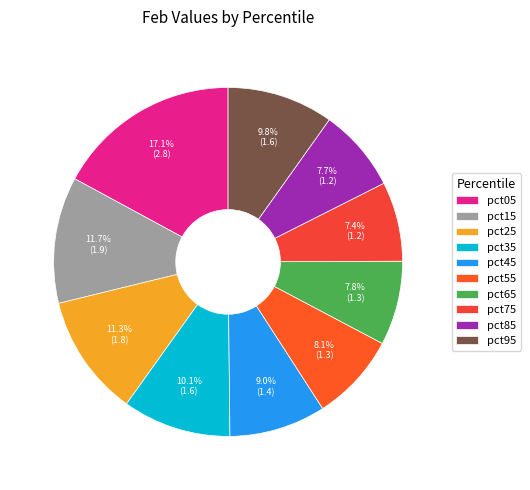

Is the sum of pct35 and pct65 greater than half?

No